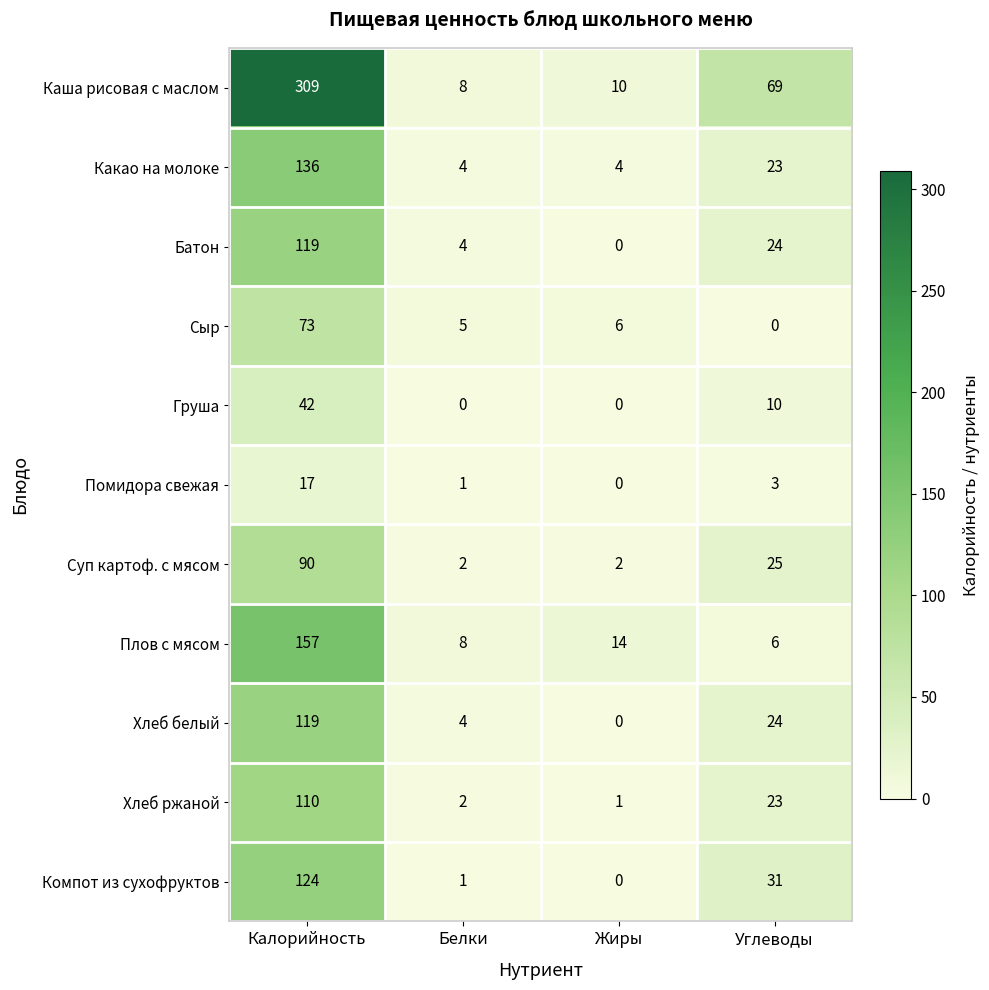

Read the Груша value at Углеводы, to the nearest 10.

10